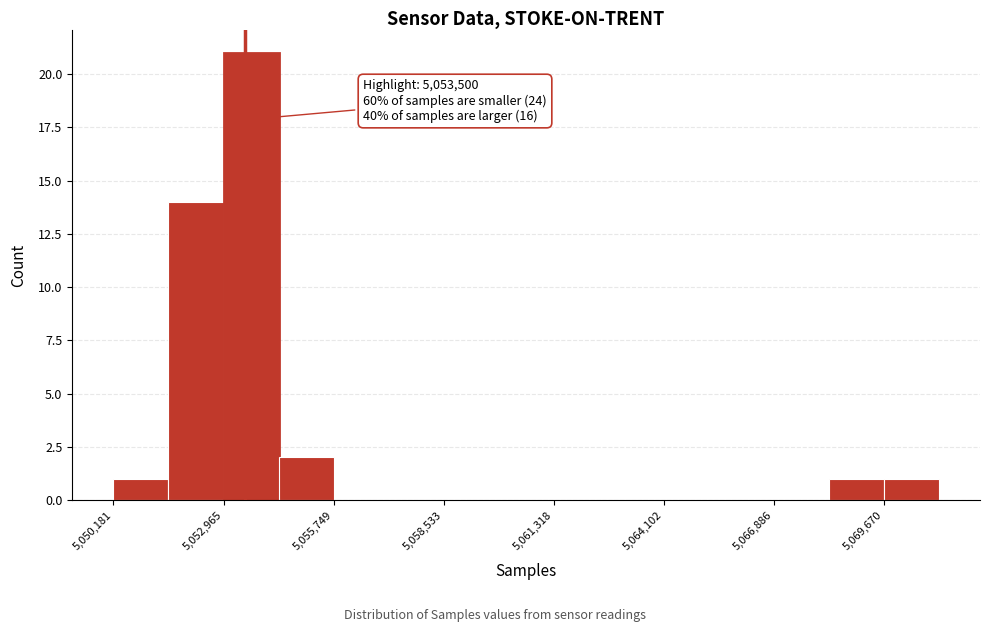

Read against the x-axis, roughly where is the centre of the tallest bar?

5053500